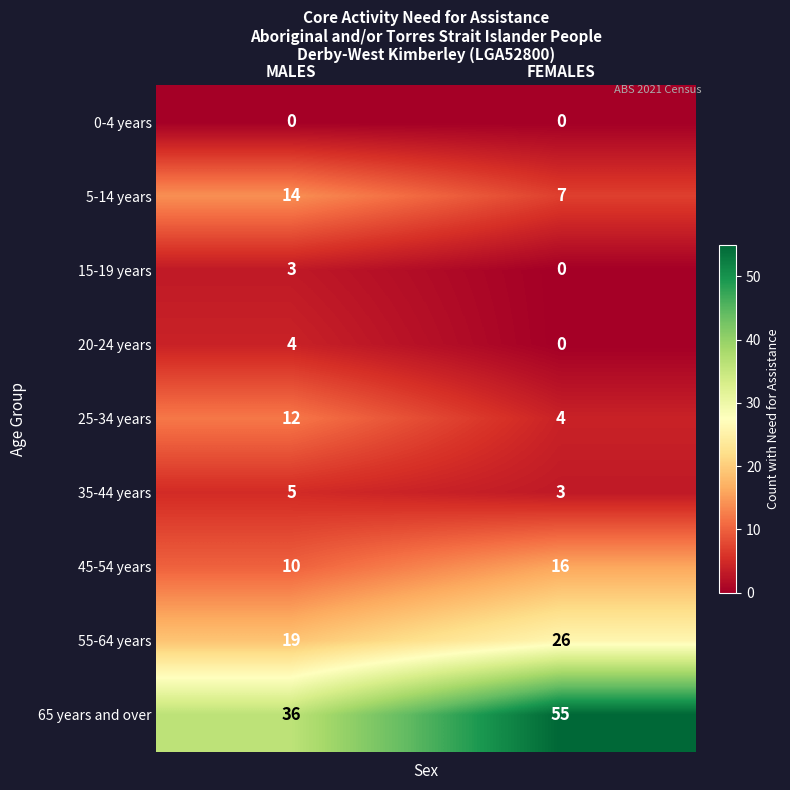

What is the maximum value shown in the chart?

55